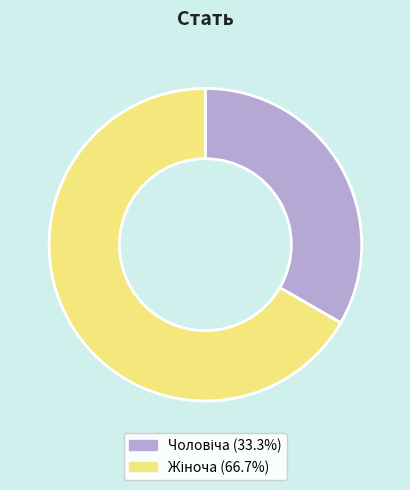

Is there a majority slice in this chart?

Yes